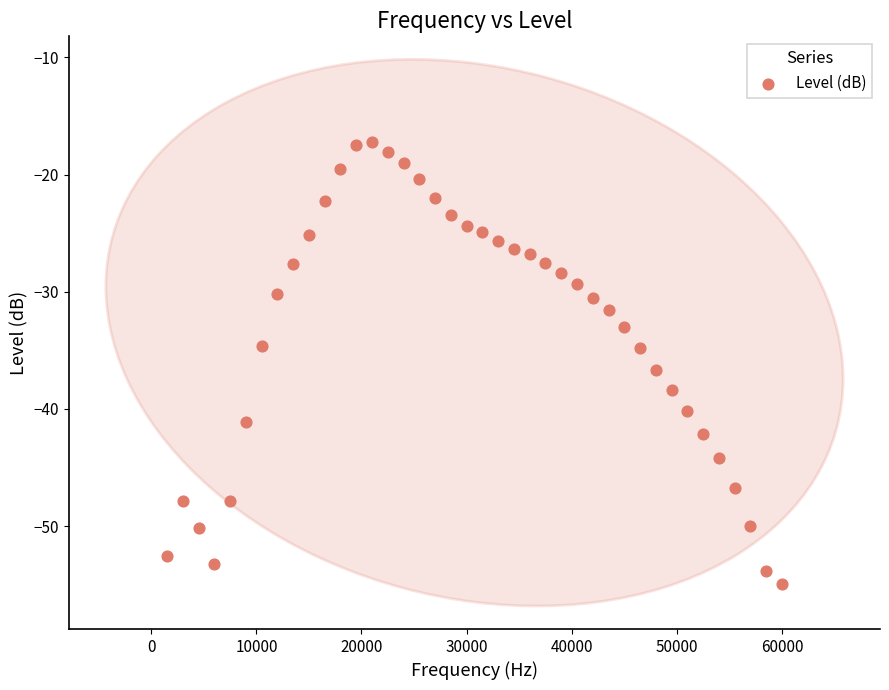

What is the range of Y values (max minus min)?

37.7